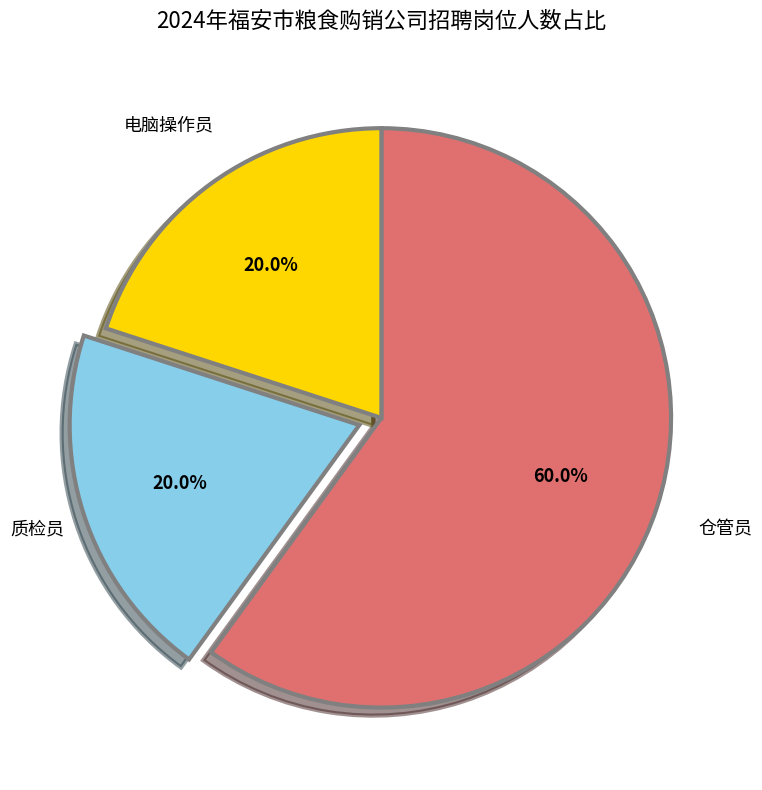

Does any single category account for the majority?

Yes